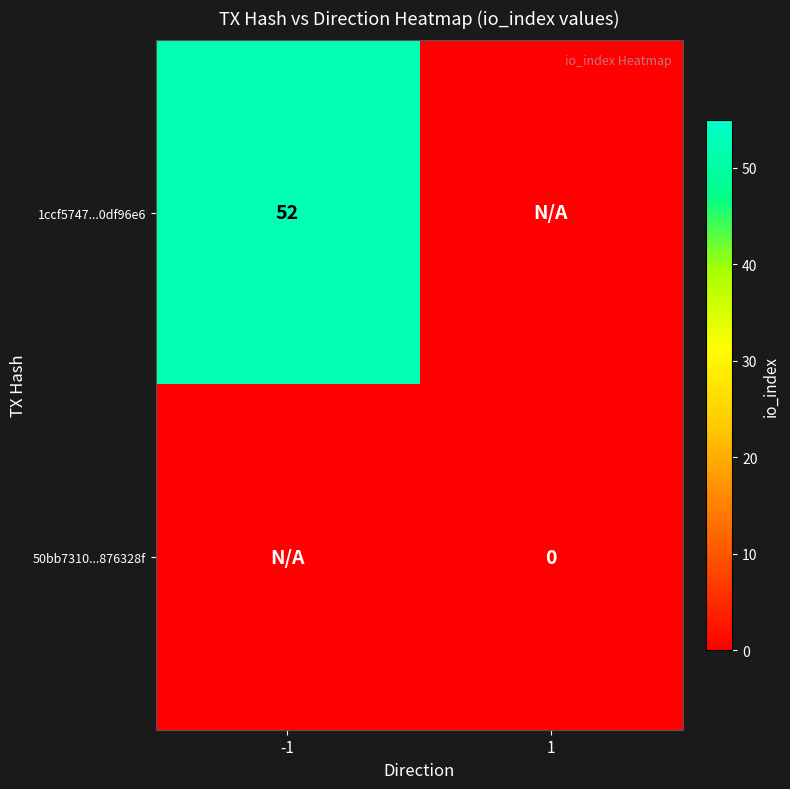

Which series has the largest range (max minus min)?

1ccf5747...0df96e6